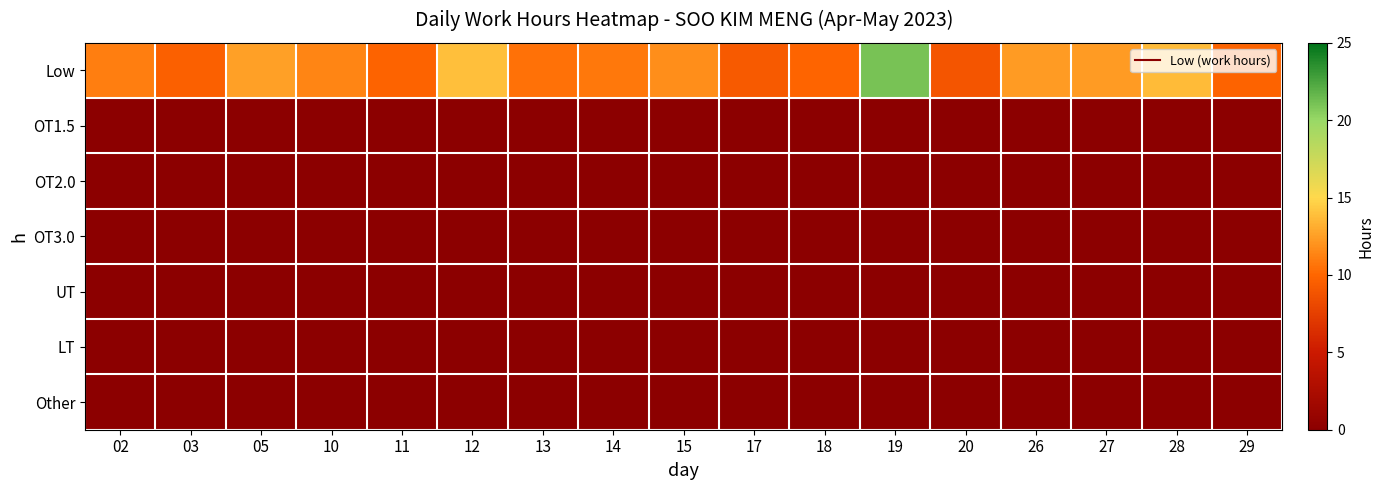

Count the number of categories in the chart.

17